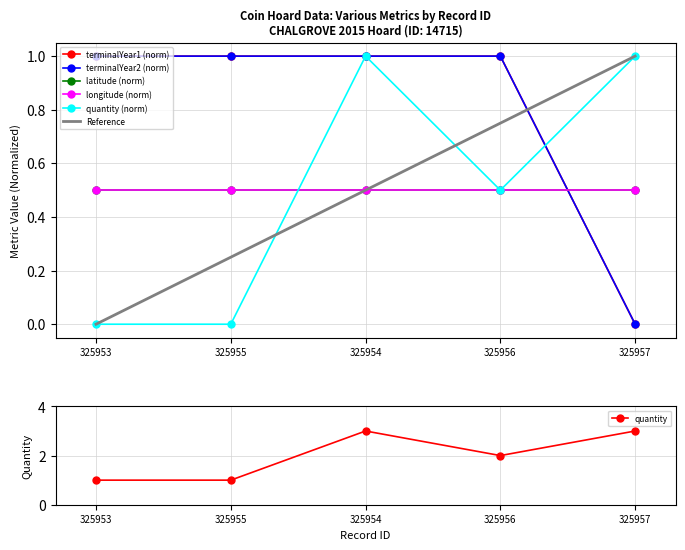

What is the average value of the quantity series?

2